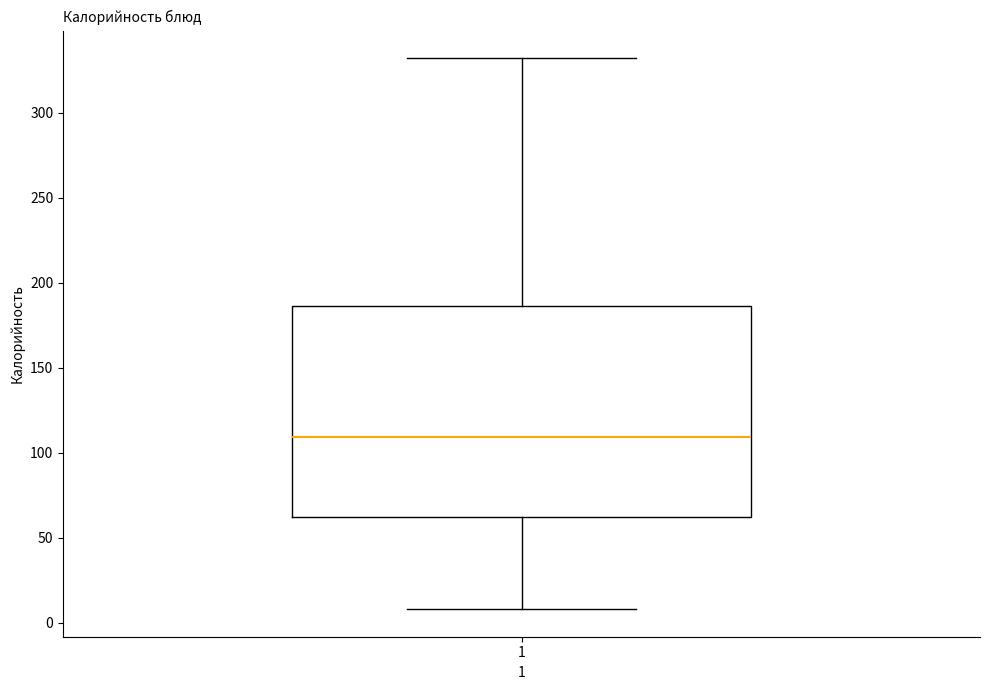

Read this box plot against the y-axis: the position of the median line, the range covered by the box, and the ends of both whiskers. The values are not printed on the chart, so give them approximately, as read against the axis.

median 110, box 60 to 185, whiskers 10 to 330